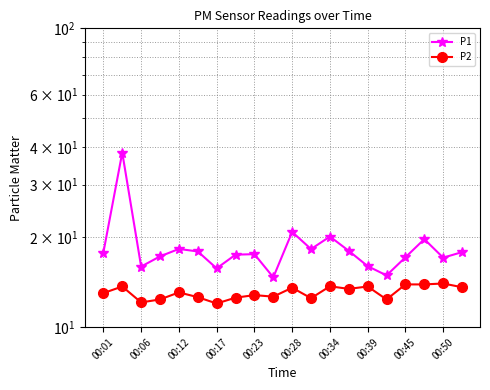

What is the average value of the P2 series?

13.1